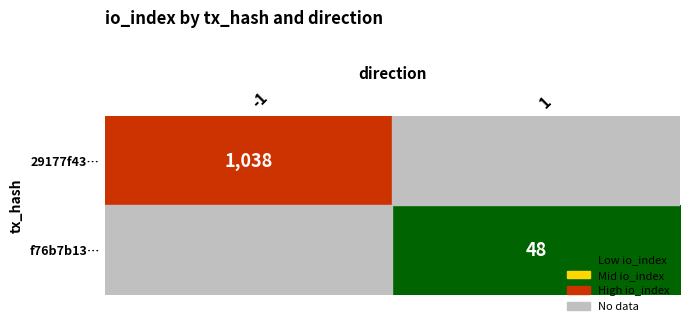

Is the value of 29177f43… at -1 greater than the value of f76b7b13… at 1?

Yes